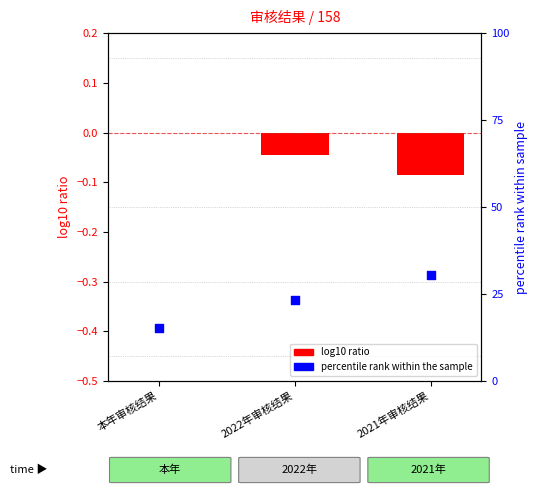

Is the value of 不符合率 (percentile %) at 本年审核结果 greater than the value of 符合 (log10 ratio) at 2021年审核结果?

Yes